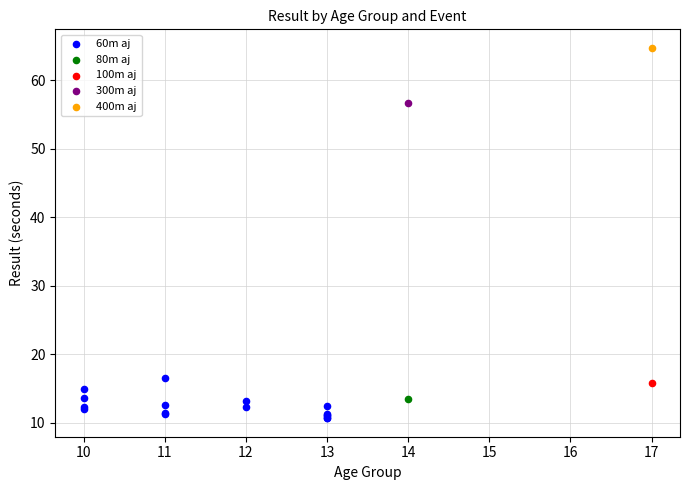

What are all the series names shown in the legend?

60m aj, 80m aj, 100m aj, 300m aj, 400m aj